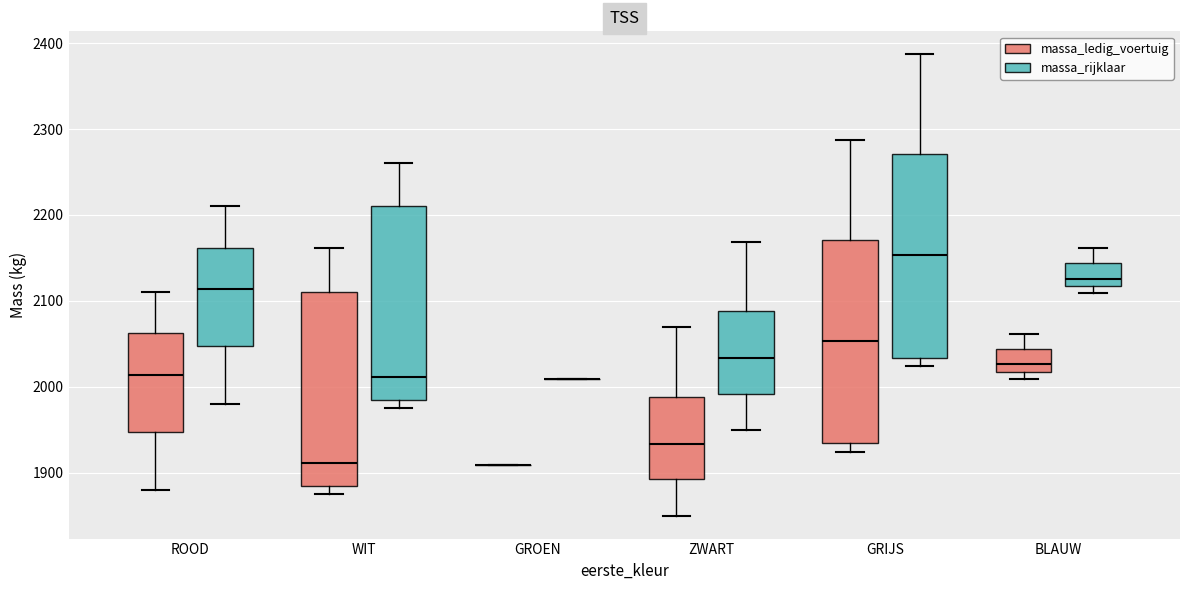

Where does the median line of the box for GRIJS (massa_rijklaar) sit on the y-axis? The values are not printed on the chart, so give them approximately, as read against the axis.

2150